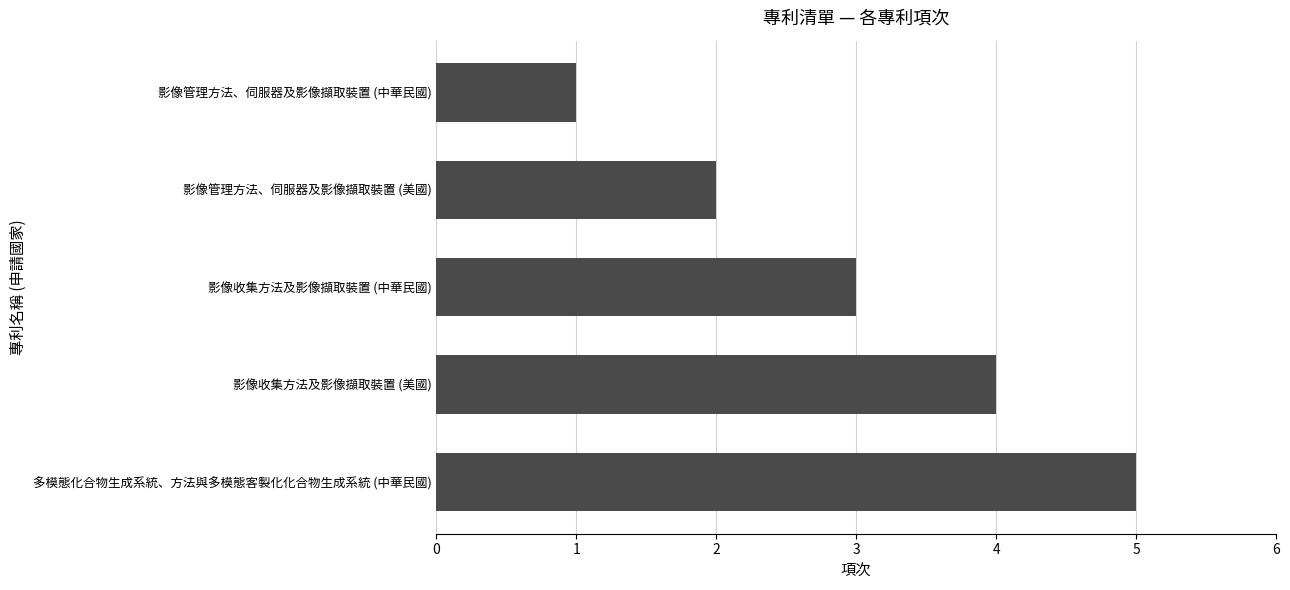

What is the difference between the maximum and minimum values?

4